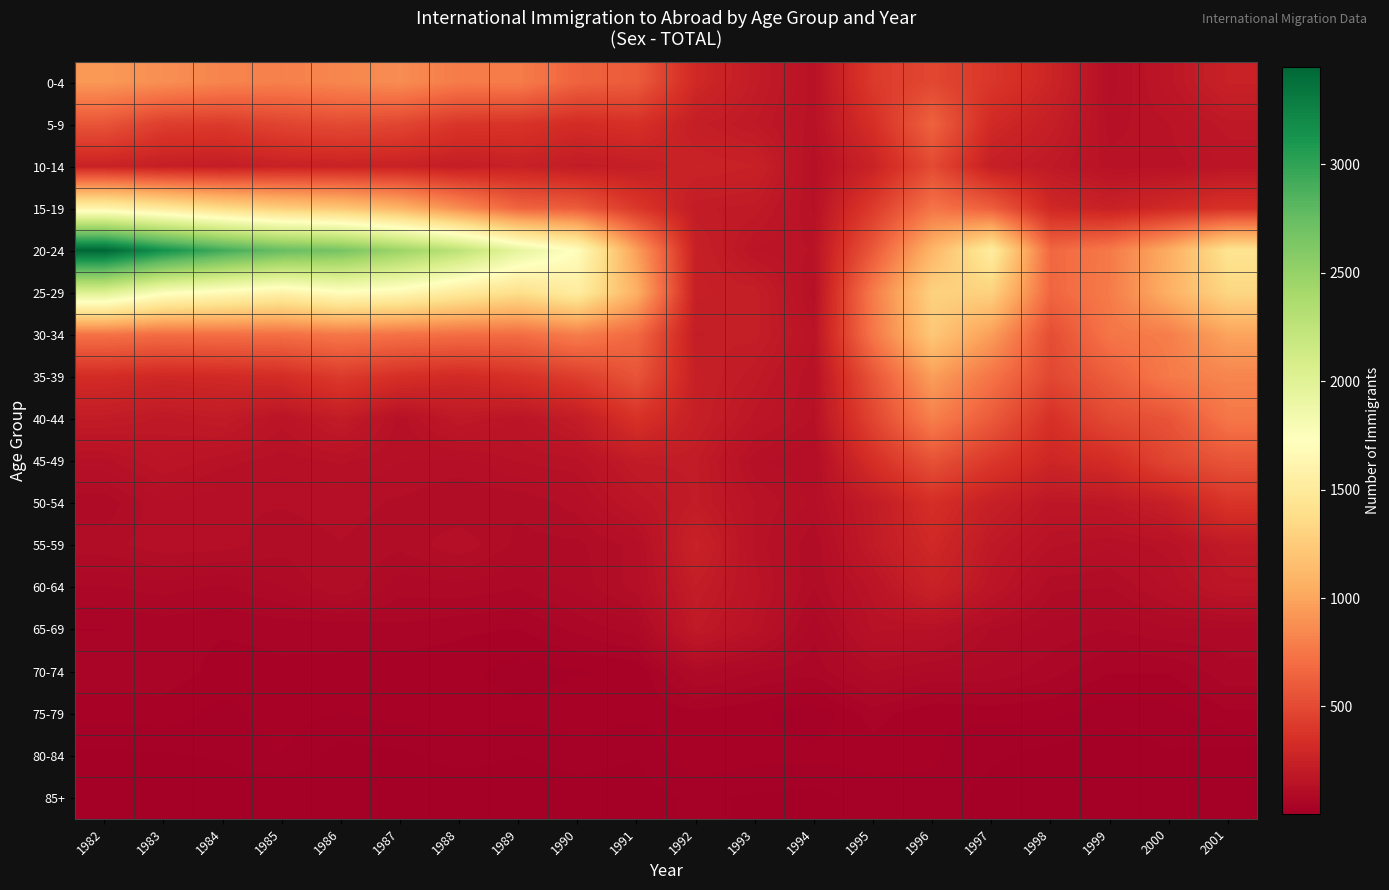

Reading left to right, what are all the values shown in this chart?

0-4: 1982=928	1983=879	1984=822	1985=799	1986=834	1987=867	1988=776	1989=784	1990=640	1991=601	1992=301	1993=212	1994=145	1995=412	1996=487	1997=391	1998=277	1999=118	2000=175	2001=251
5-9: 1982=561	1983=433	1984=415	1985=470	1986=507	1987=479	1988=385	1989=375	1990=321	1991=353	1992=226	1993=193	1994=145	1995=345	1996=638	1997=306	1998=229	1999=133	2000=153	2001=187
10-14: 1982=259	1983=230	1984=219	1985=250	1986=255	1987=252	1988=221	1989=249	1990=211	1991=226	1992=264	1993=248	1994=131	1995=261	1996=505	1997=232	1998=194	1999=145	2000=146	2001=168
15-19: 1982=1603	1983=1491	1984=1358	1985=1259	1986=1208	1987=1091	1988=863	1989=651	1990=603	1991=397	1992=210	1993=201	1994=137	1995=419	1996=739	1997=619	1998=298	1999=249	2000=307	2001=357
20-24: 1982=3451	1983=3146	1984=2923	1985=2747	1986=2665	1987=2465	1988=2260	1989=1941	1990=1710	1991=961	1992=242	1993=165	1994=152	1995=590	1996=1099	1997=1524	1998=667	1999=764	2000=1046	2001=1429
25-29: 1982=2026	1983=1763	1984=1679	1985=1589	1986=1716	1987=1656	1988=1499	1989=1390	1990=1530	1991=1061	1992=237	1993=229	1994=131	1995=779	1996=1288	1997=1285	1998=660	1999=776	2000=1066	2001=1323
30-34: 1982=723	1983=695	1984=706	1985=709	1986=754	1987=723	1988=701	1989=693	1990=789	1991=675	1992=219	1993=226	1994=155	1995=752	1996=1219	1997=955	1998=523	1999=744	2000=788	2001=988
35-39: 1982=322	1983=294	1984=305	1985=327	1986=415	1987=345	1988=306	1989=358	1990=431	1991=559	1992=239	1993=198	1994=140	1995=565	1996=960	1997=735	1998=488	1999=612	2000=770	2001=824
40-44: 1982=209	1983=189	1984=206	1985=158	1986=211	1987=133	1988=192	1989=165	1990=215	1991=361	1992=236	1993=174	1994=138	1995=477	1996=797	1997=593	1998=354	1999=502	2000=557	2001=751
45-49: 1982=136	1983=166	1984=145	1985=133	1986=142	1987=127	1988=121	1989=141	1990=149	1991=209	1992=210	1993=130	1994=112	1995=348	1996=547	1997=401	1998=283	1999=329	2000=480	2001=560
50-54: 1982=89	1983=125	1984=114	1985=114	1986=119	1987=110	1988=99	1989=102	1990=119	1991=171	1992=210	1993=153	1994=123	1995=210	1996=341	1997=239	1998=176	1999=184	2000=239	2001=378
55-59: 1982=107	1983=122	1984=119	1985=104	1986=112	1987=103	1988=123	1989=95	1990=96	1991=118	1992=255	1993=149	1994=100	1995=205	1996=301	1997=191	1998=143	1999=129	2000=145	2001=201
60-64: 1982=71	1983=78	1984=70	1985=86	1986=112	1987=77	1988=81	1989=73	1990=91	1991=119	1992=219	1993=159	1994=100	1995=159	1996=255	1997=168	1998=102	1999=99	2000=130	2001=173
65-69: 1982=45	1983=50	1984=47	1985=49	1986=47	1987=56	1988=48	1989=45	1990=62	1991=80	1992=196	1993=148	1994=76	1995=142	1996=140	1997=98	1998=82	1999=72	2000=83	2001=81
70-74: 1982=54	1983=54	1984=40	1985=43	1986=44	1987=35	1988=37	1989=24	1990=31	1991=33	1992=92	1993=72	1994=64	1995=100	1996=86	1997=83	1998=64	1999=46	2000=46	2001=68
75-79: 1982=38	1983=39	1984=27	1985=39	1986=31	1987=38	1988=39	1989=36	1990=41	1991=35	1992=41	1993=35	1994=21	1995=52	1996=32	1997=36	1998=35	1999=23	2000=26	2001=43
80-84: 1982=15	1983=17	1984=20	1985=31	1986=12	1987=15	1988=24	1989=18	1990=24	1991=19	1992=42	1993=37	1994=36	1995=37	1996=34	1997=21	1998=13	1999=8	2000=17	2001=12
85+: 1982=7	1983=10	1984=9	1985=5	1986=10	1987=8	1988=7	1989=11	1990=12	1991=11	1992=22	1993=16	1994=13	1995=26	1996=27	1997=12	1998=15	1999=8	2000=11	2001=9